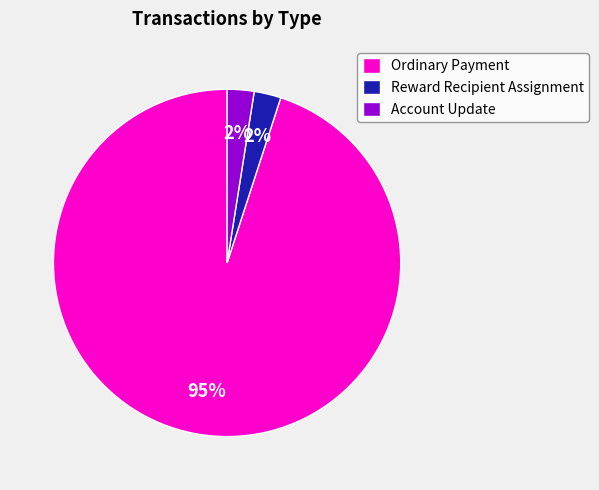

What percentage is the Reward Recipient Assignment slice, to the nearest percent?

2%